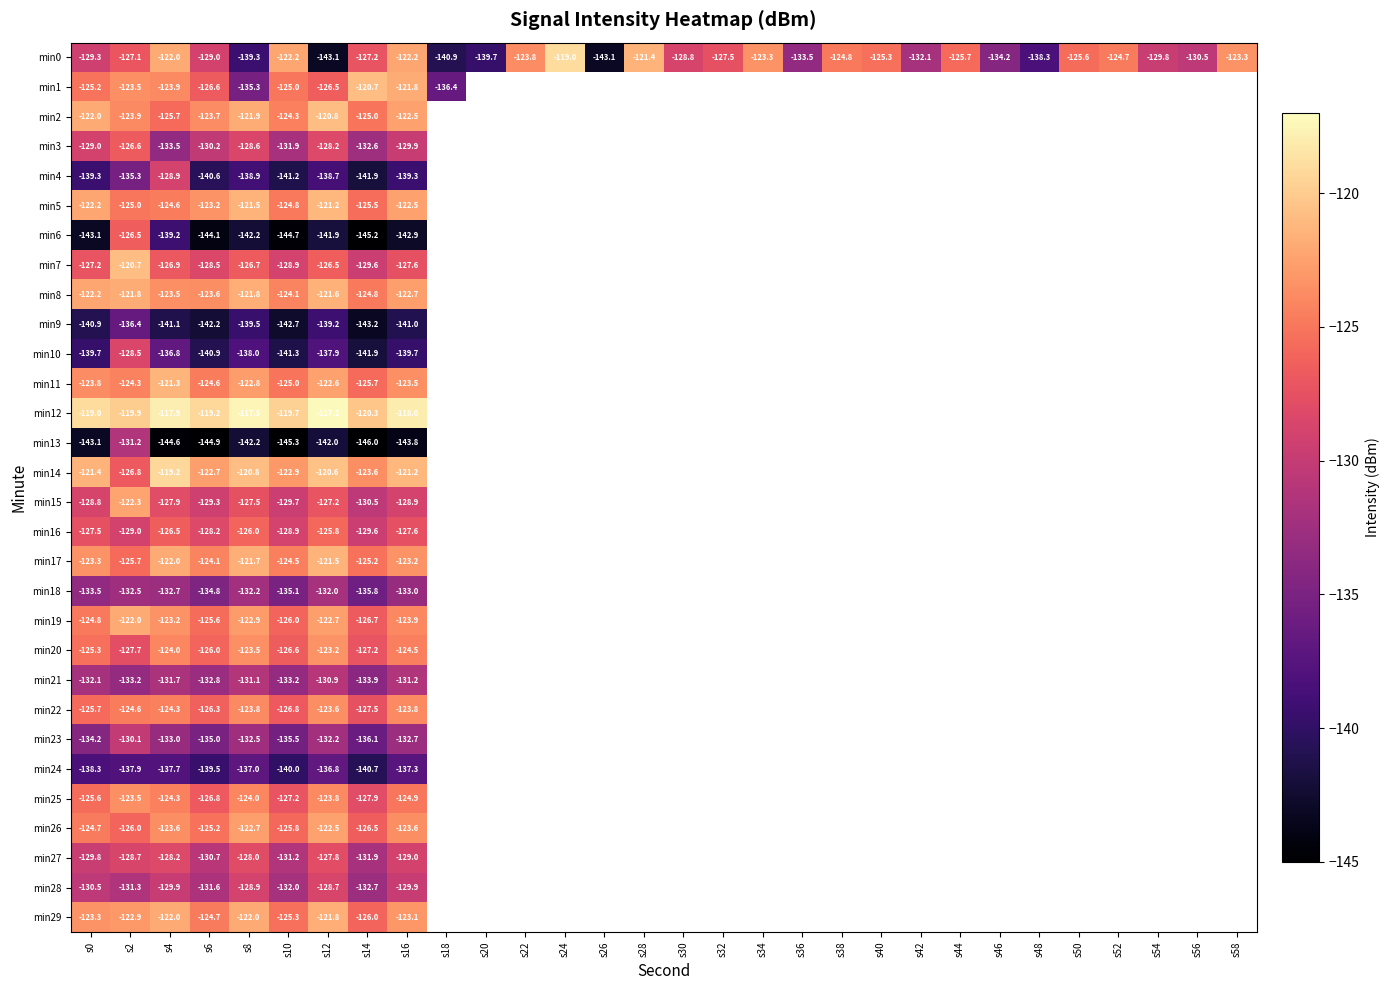

Count the number of categories in the chart.

30